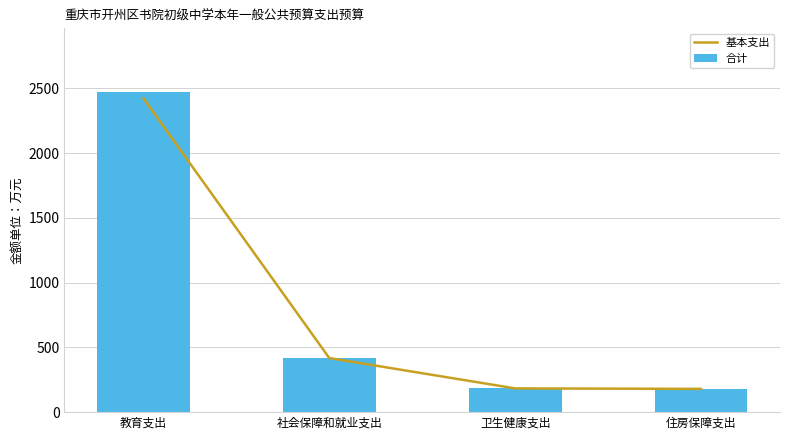

How many series are shown in this chart?

2